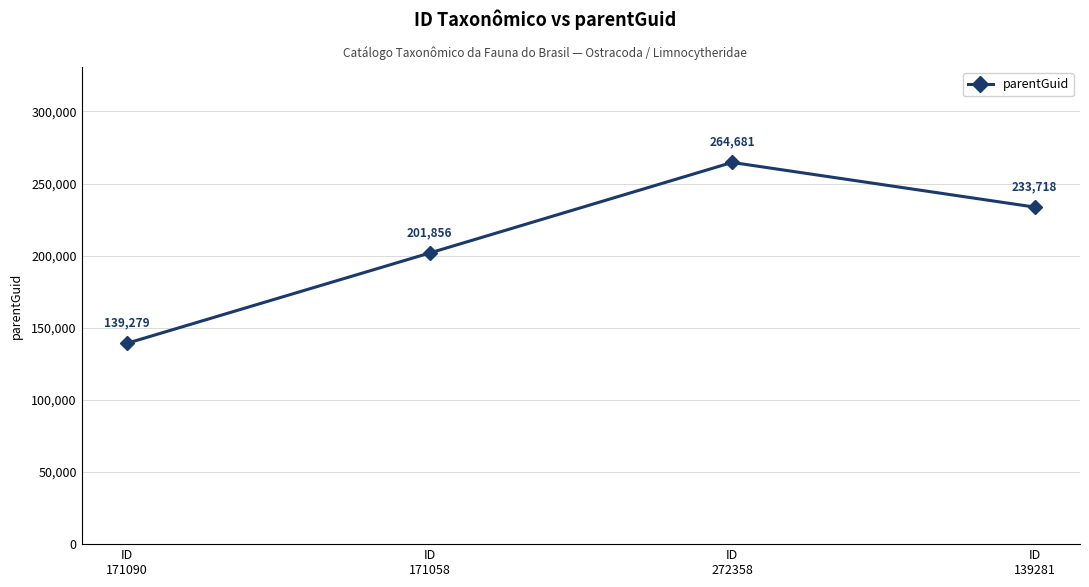

What is the difference between the maximum and second lowest values?

62825